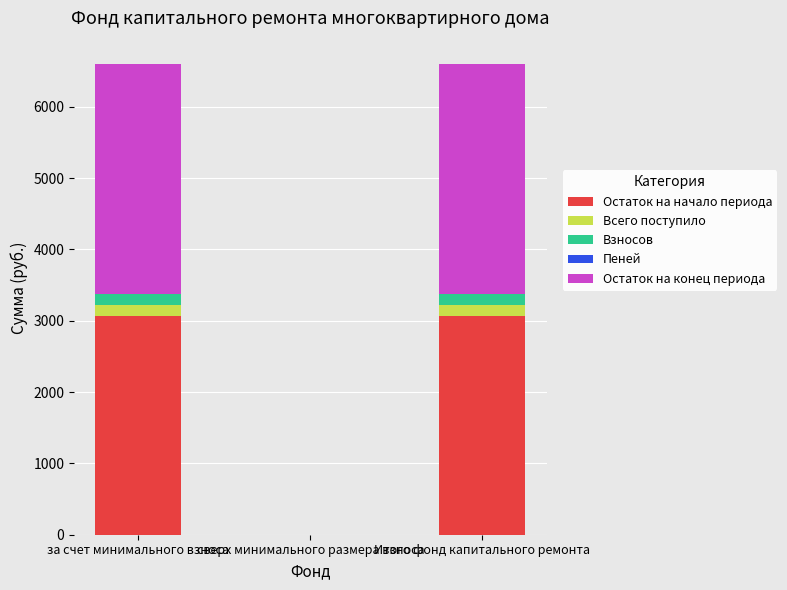

How many data points does each series have?

3